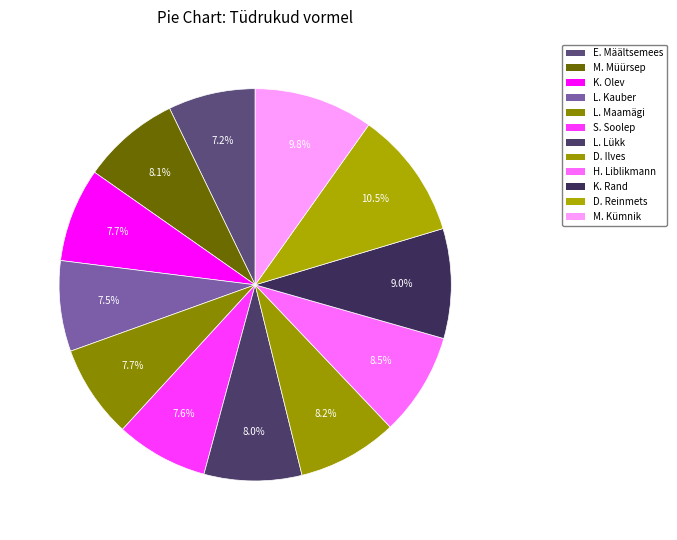

How many segments does this pie chart have?

12